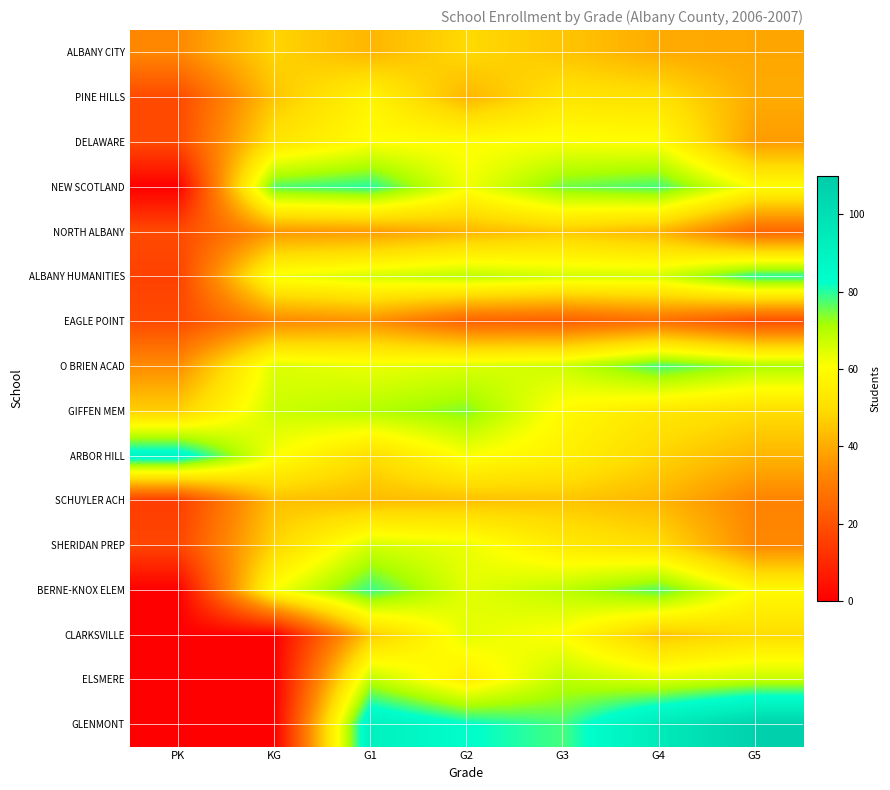

Rank the series by their maximum value, from lowest to highest.

EAGLE POINT, SCHUYLER ACH, NORTH ALBANY, ALBANY CITY, PINE HILLS, DELAWARE, CLARKSVILLE, SHERIDAN PREP, ELSMERE, GIFFEN MEM, O BRIEN ACAD, BERNE-KNOX ELEM, NEW SCOTLAND, ALBANY HUMANITIES, ARBOR HILL, GLENMONT